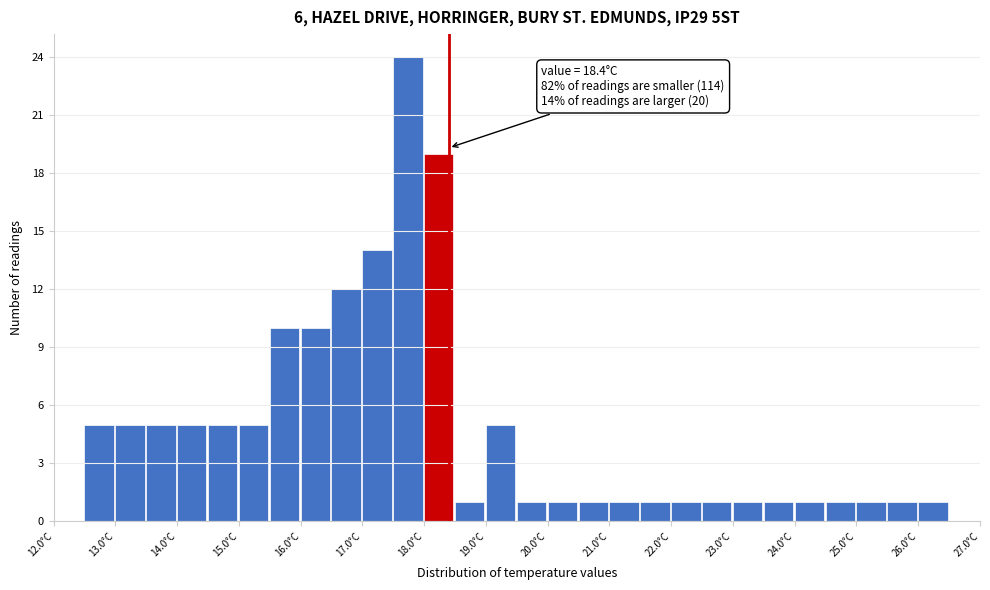

Over which range of the x-axis is the bar tallest?

17.5 to 18.0